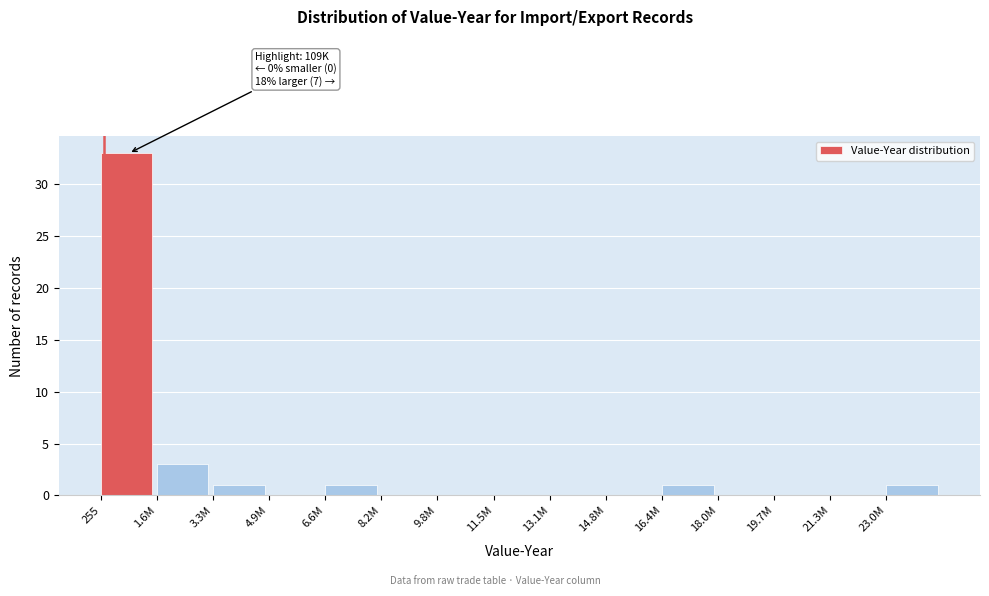

Reading left to right, transcribe all the data shown in this chart.

255=33	1.6M=3	3.3M=1	4.9M=0	6.6M=1	8.2M=0	9.8M=0	11.5M=0	13.1M=0	14.8M=0	16.4M=1	18.0M=0	19.7M=0	21.3M=0	23.0M=1